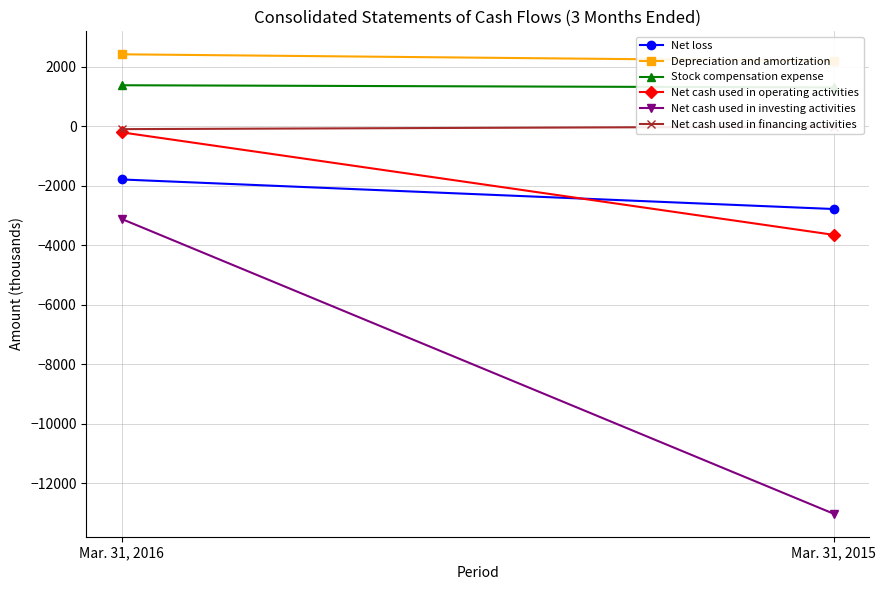

What are all the series names shown in the legend?

Net loss, Depreciation and amortization, Stock compensation expense, Net cash used in operating activities, Net cash used in investing activities, Net cash used in financing activities